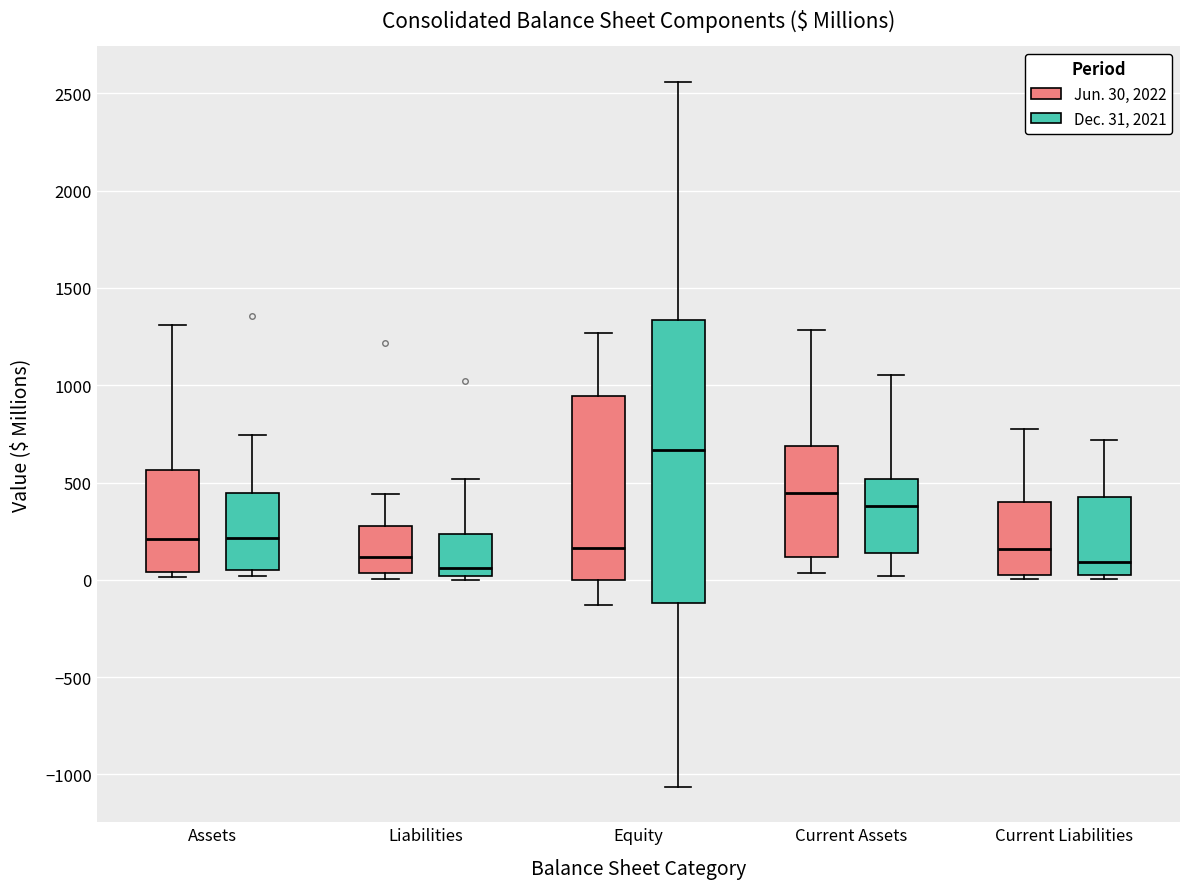

Reading left to right, read every box against the y-axis: the position of its median line, the range the box covers, and the ends of its whiskers. The values are not printed on the chart, so give them approximately, as read against the axis.

Assets (Jun. 30, 2022): median 200, box 50 to 550, whiskers 0 to 1300
Assets (Dec. 31, 2021): median 200, box 50 to 450, whiskers 0 to 750
Liabilities (Jun. 30, 2022): median 100, box 50 to 300, whiskers 0 to 450
Liabilities (Dec. 31, 2021): median 50, box 0 to 250, whiskers 0 (just below the box's lower edge) to 500
Equity (Jun. 30, 2022): median 150, box 0 to 950, whiskers -150 to 1250
Equity (Dec. 31, 2021): median 650, box -100 to 1350, whiskers -1050 to 2550
Current Assets (Jun. 30, 2022): median 450, box 100 to 700, whiskers 50 to 1300
Current Assets (Dec. 31, 2021): median 400, box 150 to 500, whiskers 0 to 1050
Current Liabilities (Jun. 30, 2022): median 150, box 0 to 400, whiskers 0 (just below the box's lower edge) to 800
Current Liabilities (Dec. 31, 2021): median 100, box 50 to 400, whiskers 0 to 700